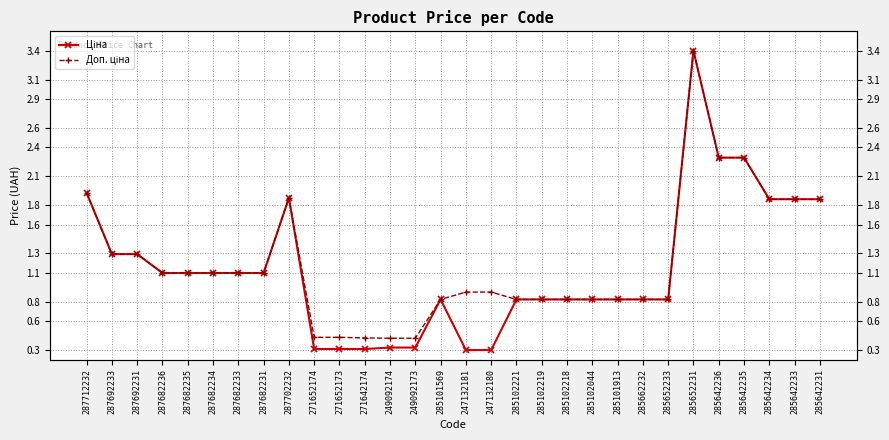

What is the maximum value shown in the chart?

3.4